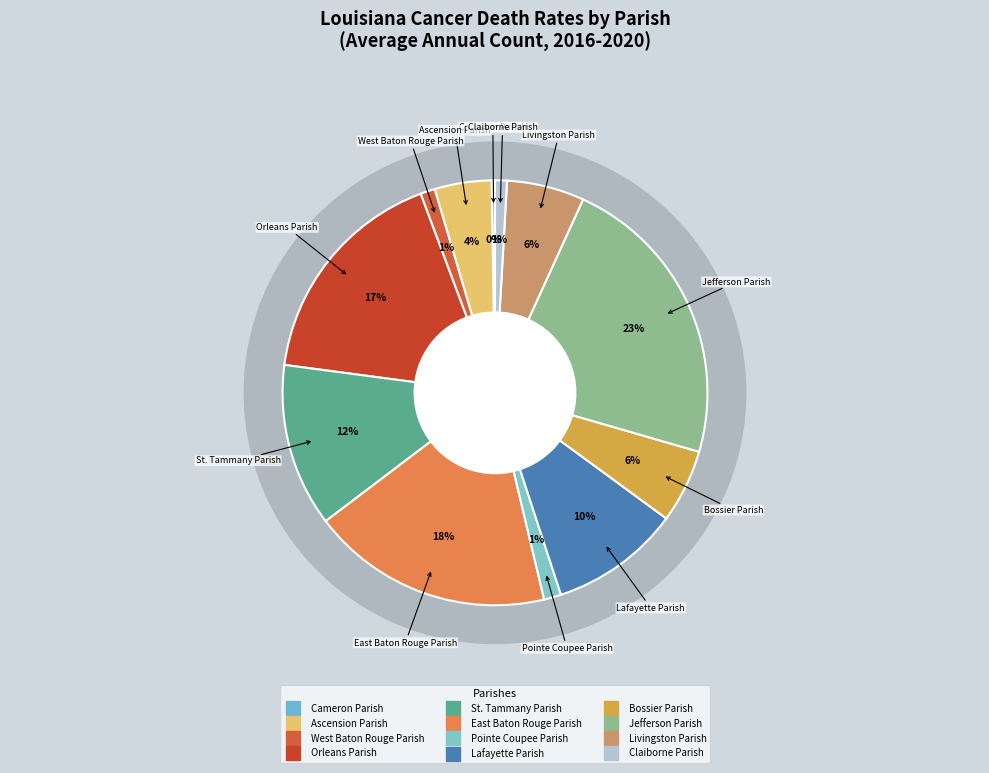

What is the change in value from Pointe Coupee Parish to Claiborne Parish?

-16